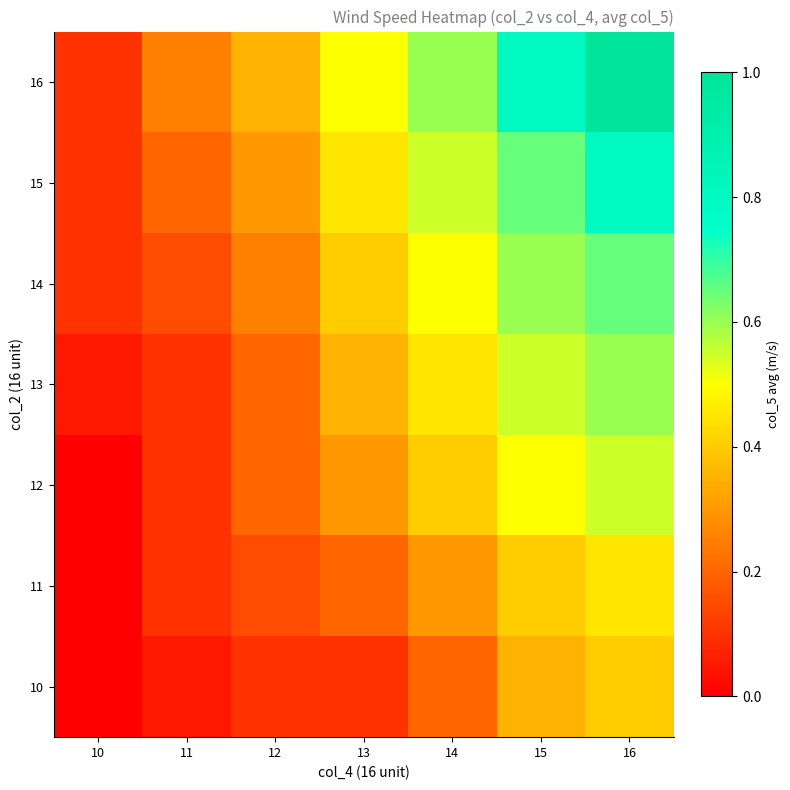

What is the spread (max minus min) of values at 11?

0.2